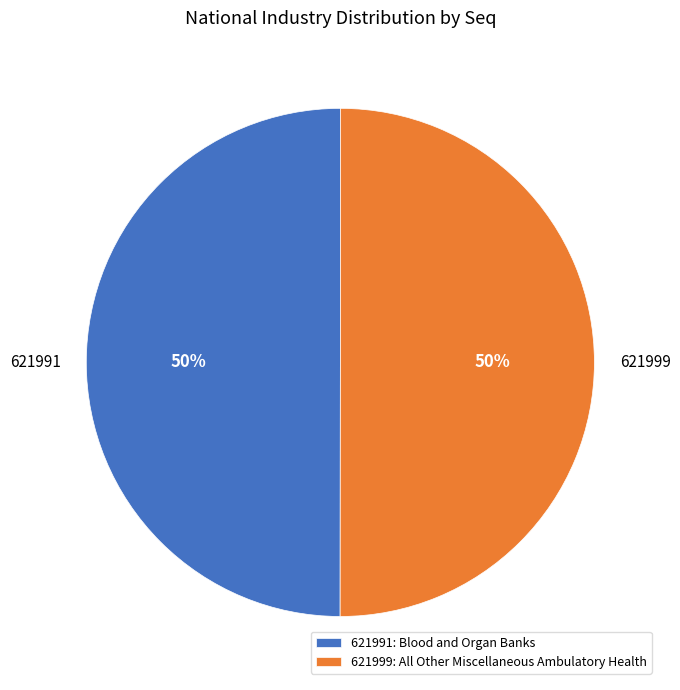

What is the ratio of the value at 621999 to the value at 621991?

1.0